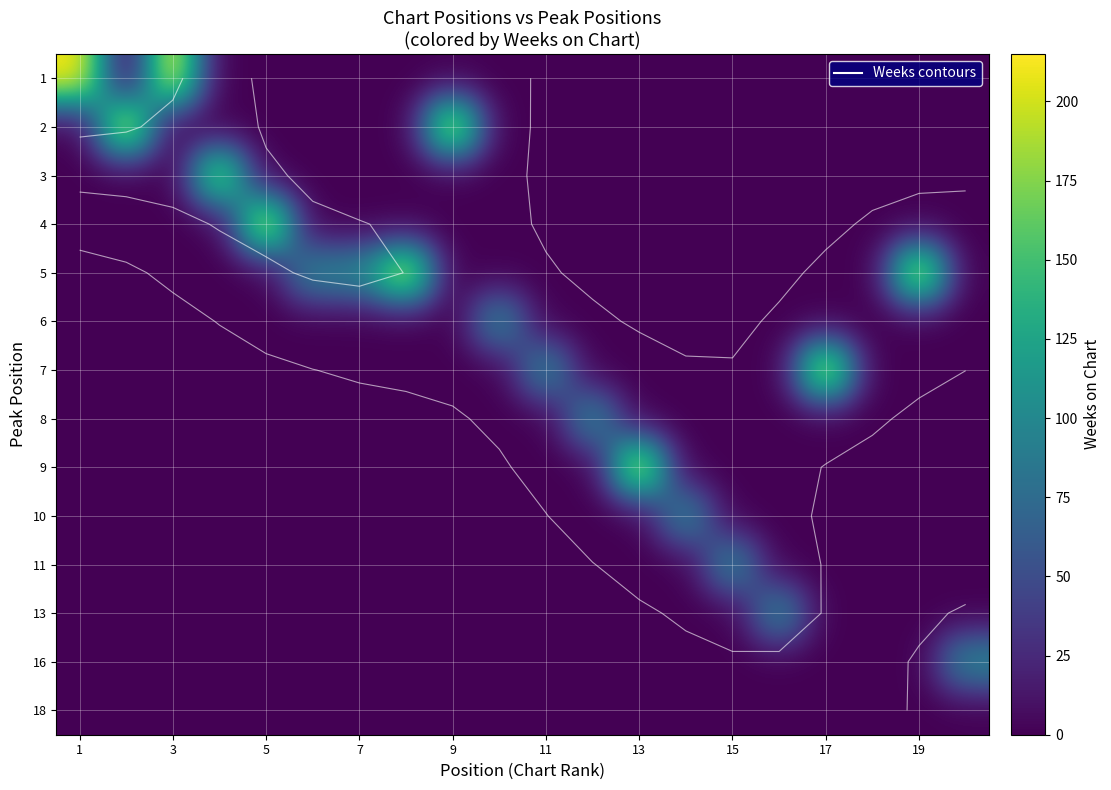

The value of row_8 at 7 is 0. True or false?

True